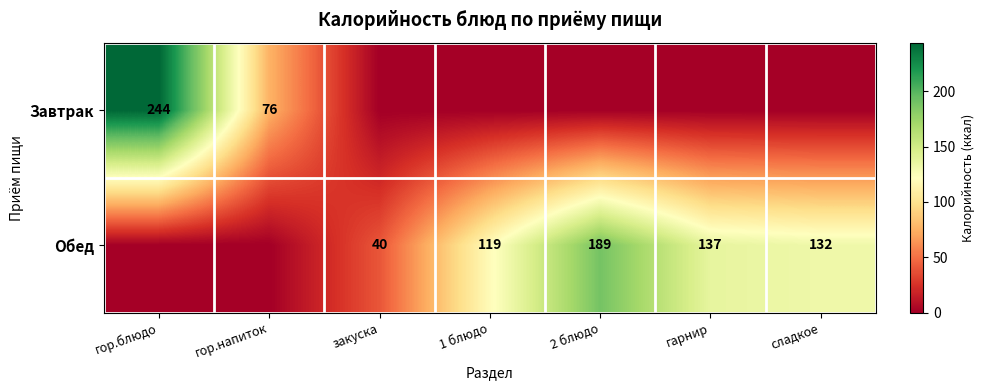

At which category is the sum across all series the highest?

гор.блюдо